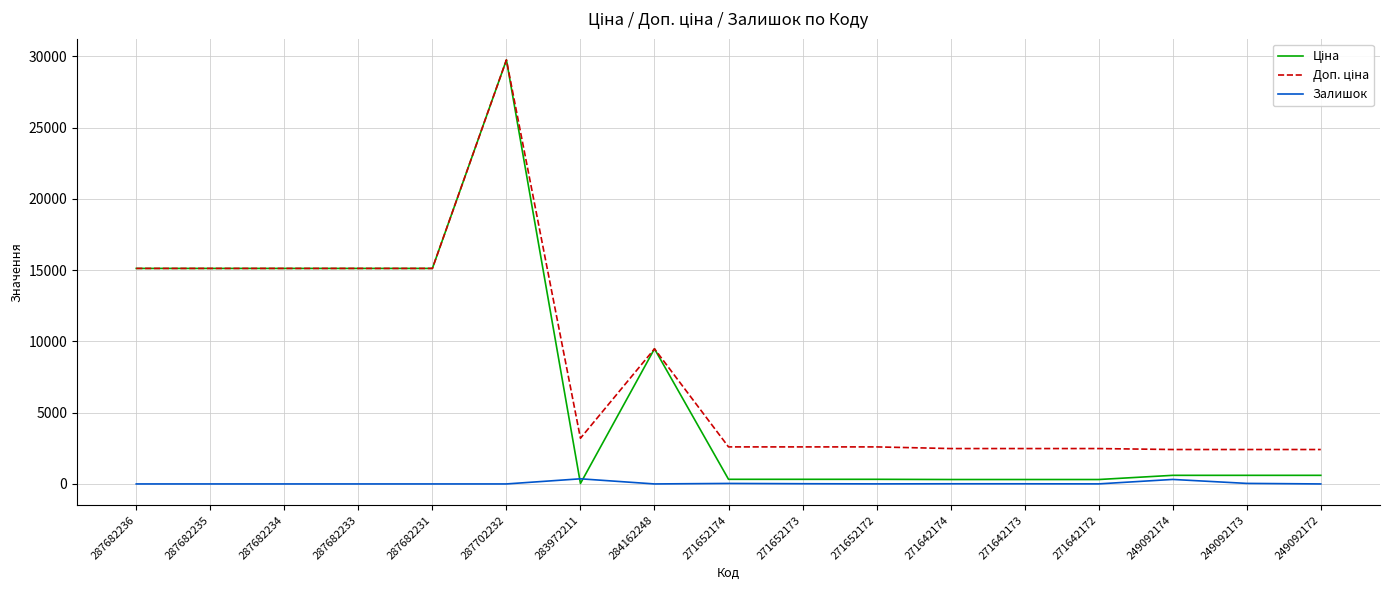

The Залишок series shows 0.0 at 249092172. True or false?

True